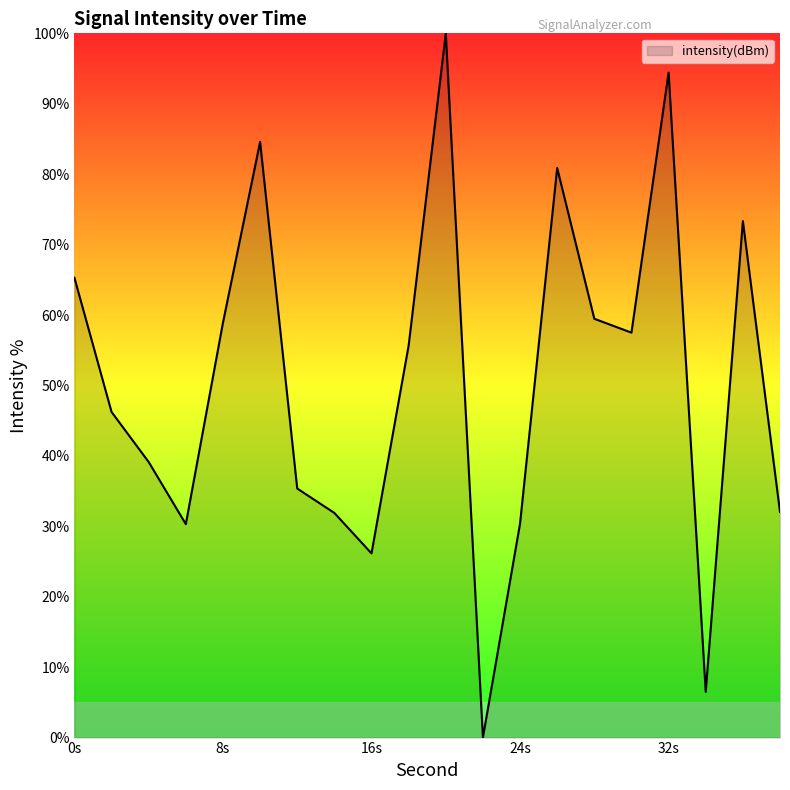

What is the difference between the maximum and minimum values?

100.0